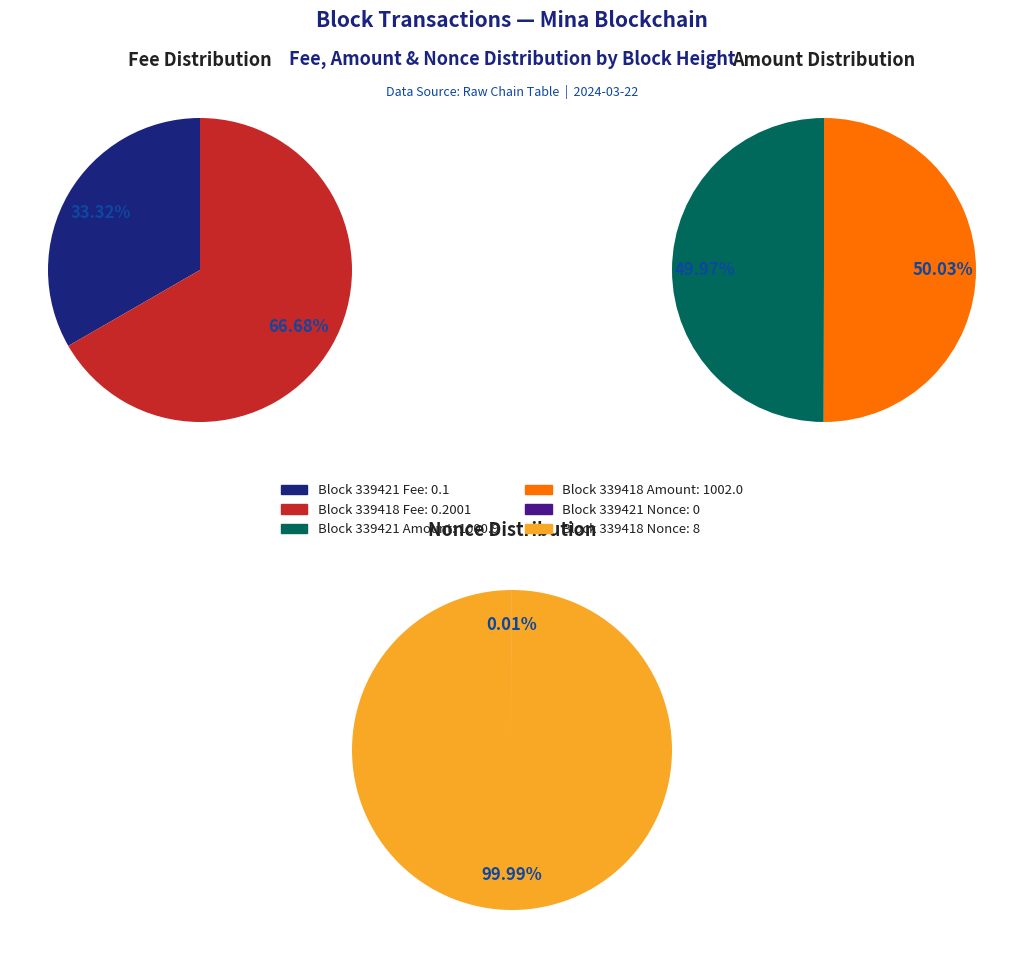

What is the largest slice in the pie chart?

339418